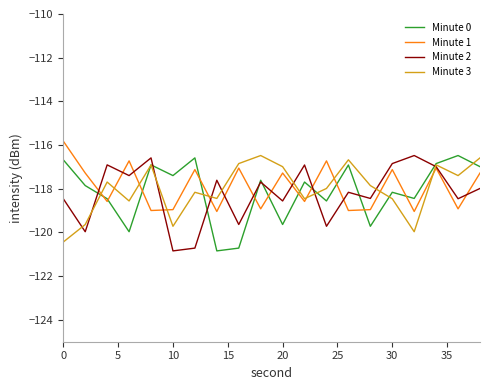

What is the highest value of the Minute 2 series?

-116.5